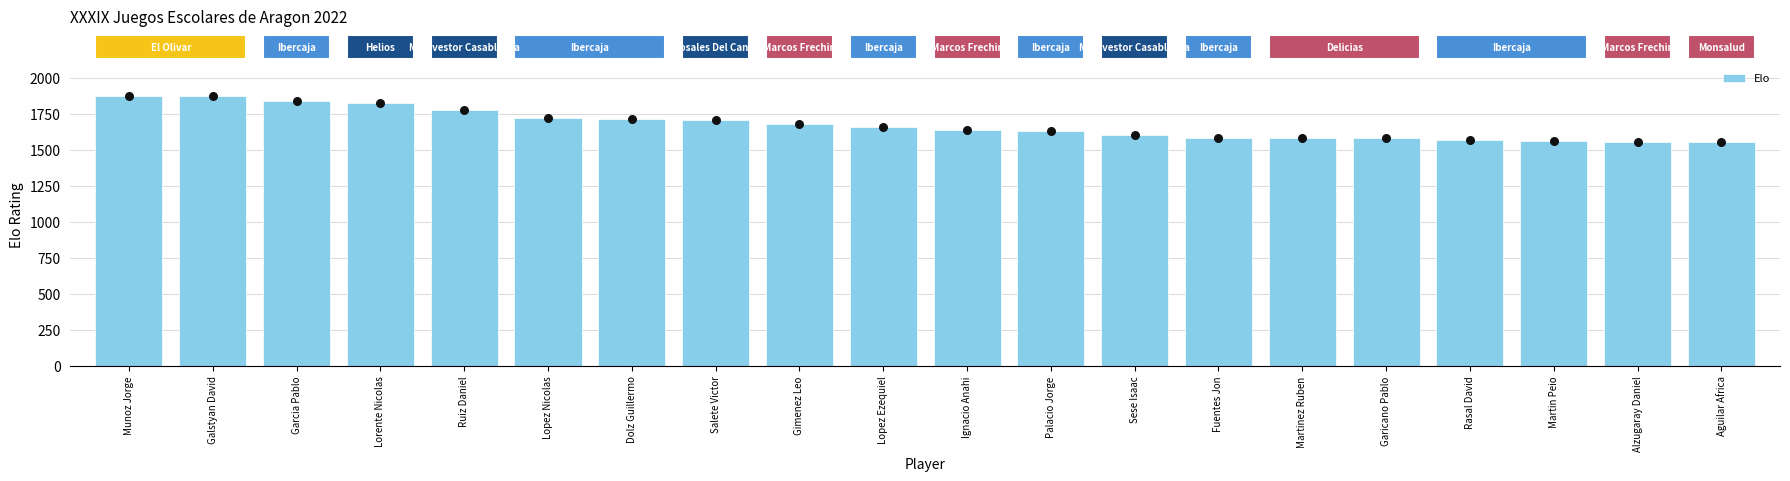

What is the change in value from Sese Isaac to Garicano Pablo?

-21